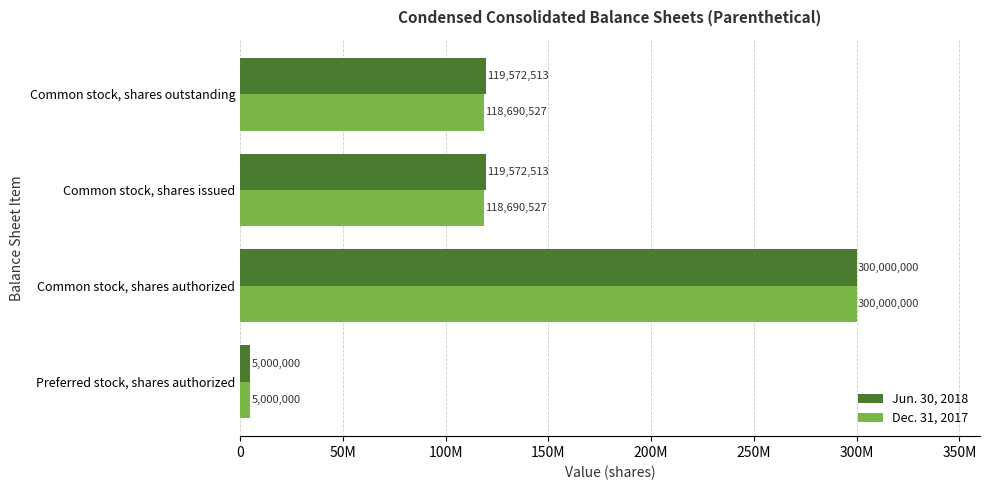

What are all the series names shown in the legend?

Jun. 30, 2018, Dec. 31, 2017